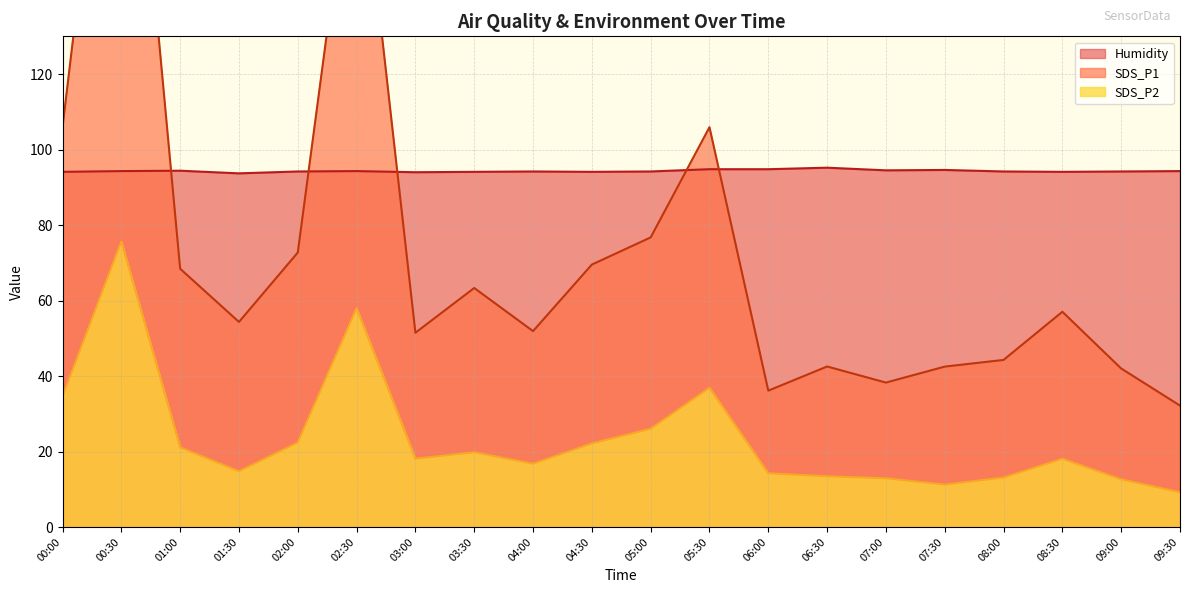

Is the value of SDS_P1 at 07:30 greater than the value of Humidity at 07:00?

No